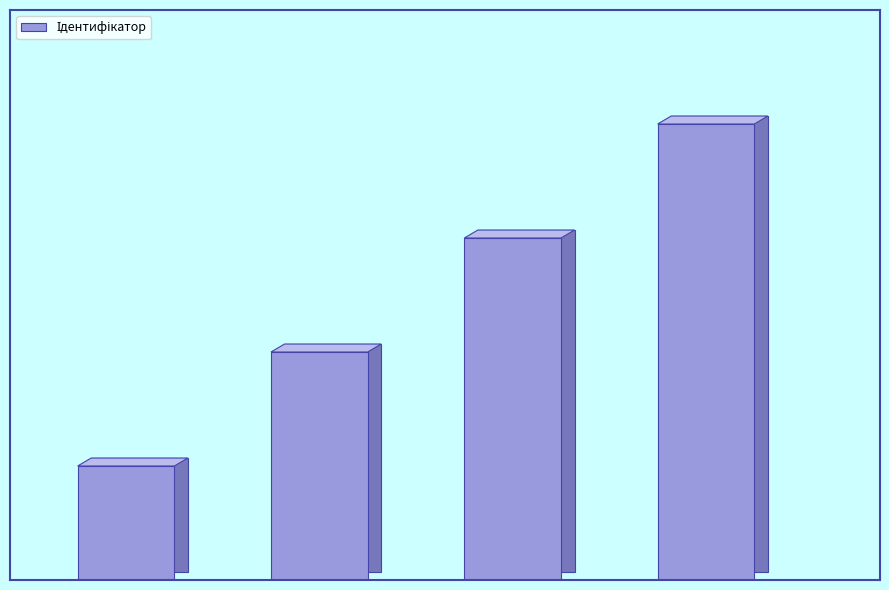

Reading left to right, transcribe all the data shown in this chart.

0=1	1=2	2=3	3=4